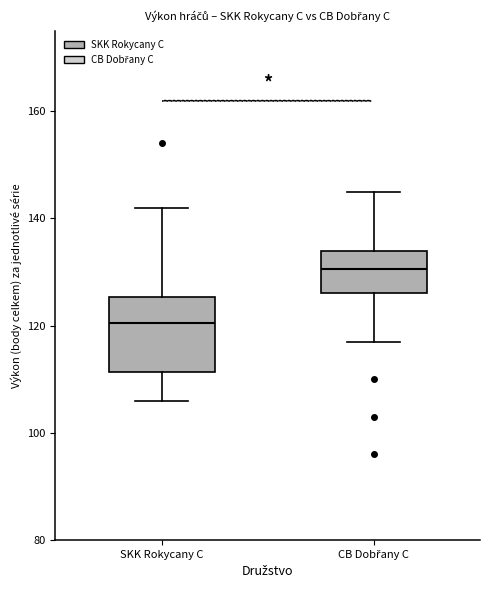

Which box's median line is the lowest?

SKK Rokycany C